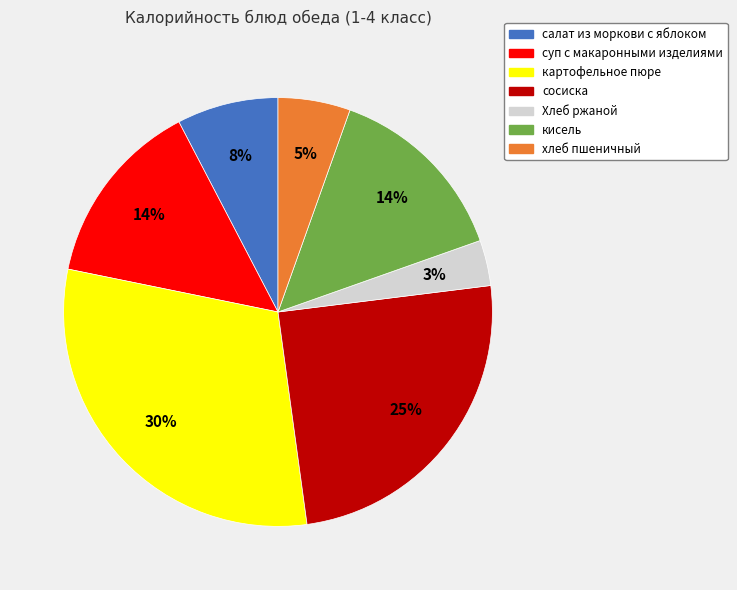

What is the ratio of the value at хлеб пшеничный to the value at суп с макаронными изделиями?

0.4